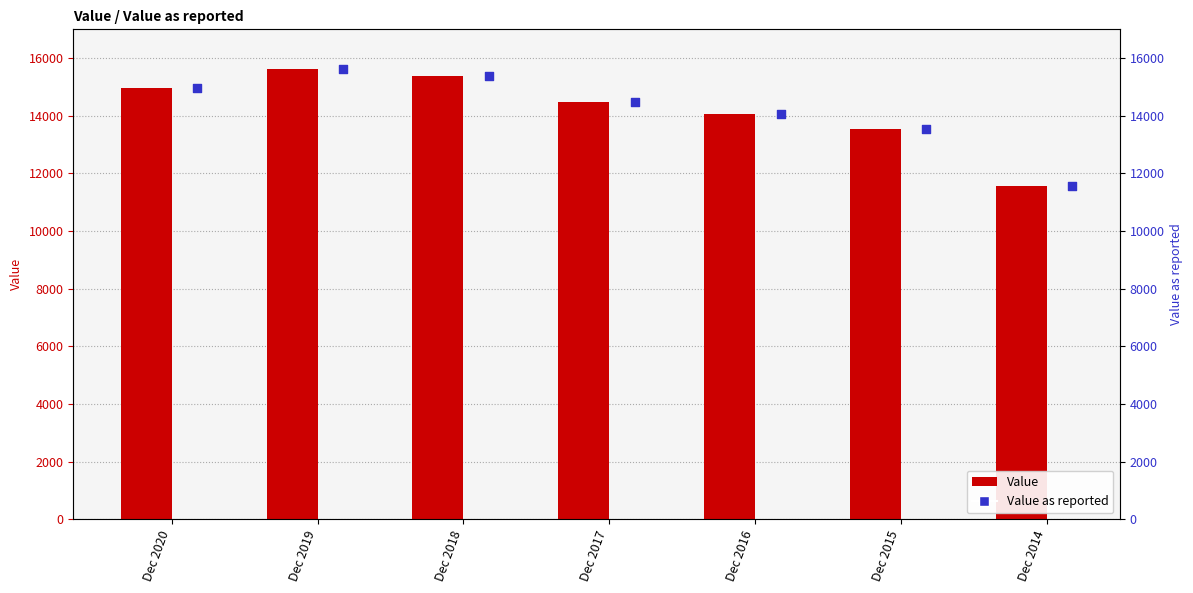

Which series has the largest Y range (max minus min)?

Value